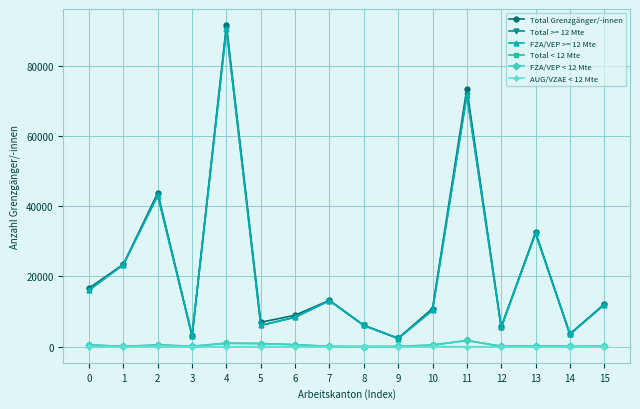

How many data points in AUG/VZAE < 12 Mte are less than 2?

8